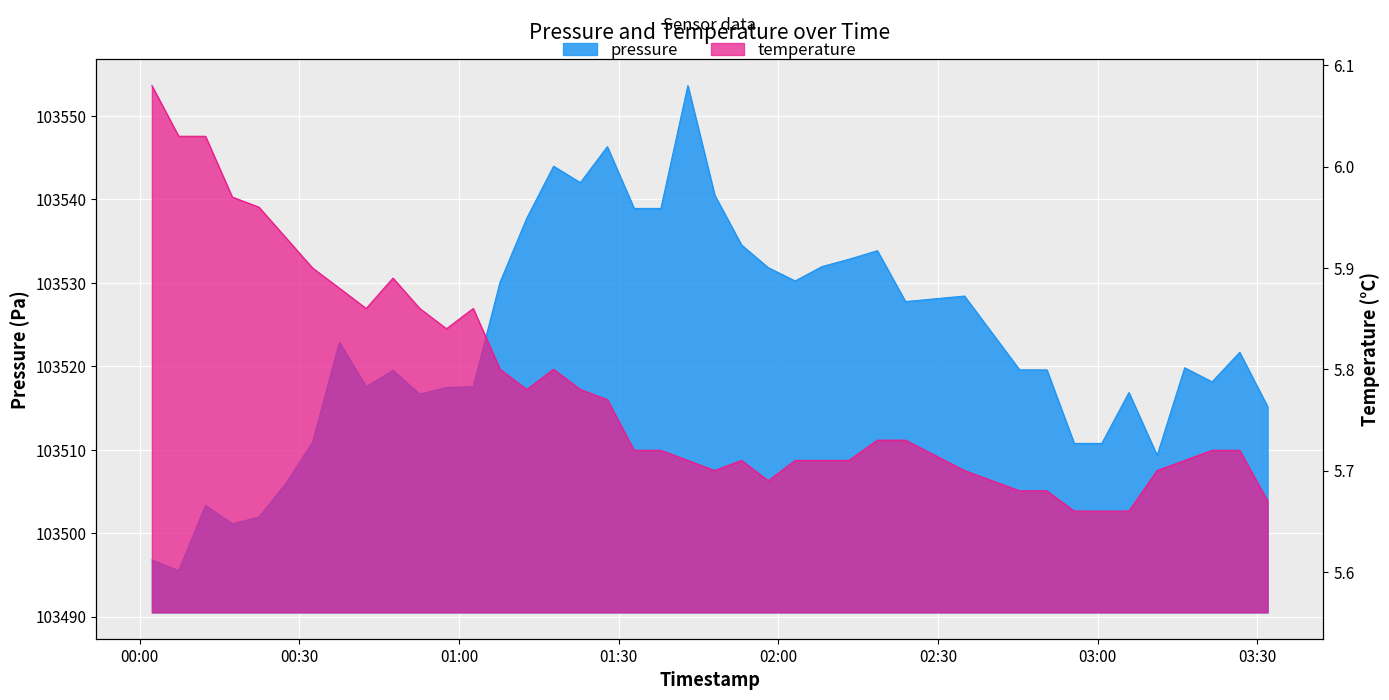

What is the label of the 1st point from the left?

2023-02-12T00:02:17